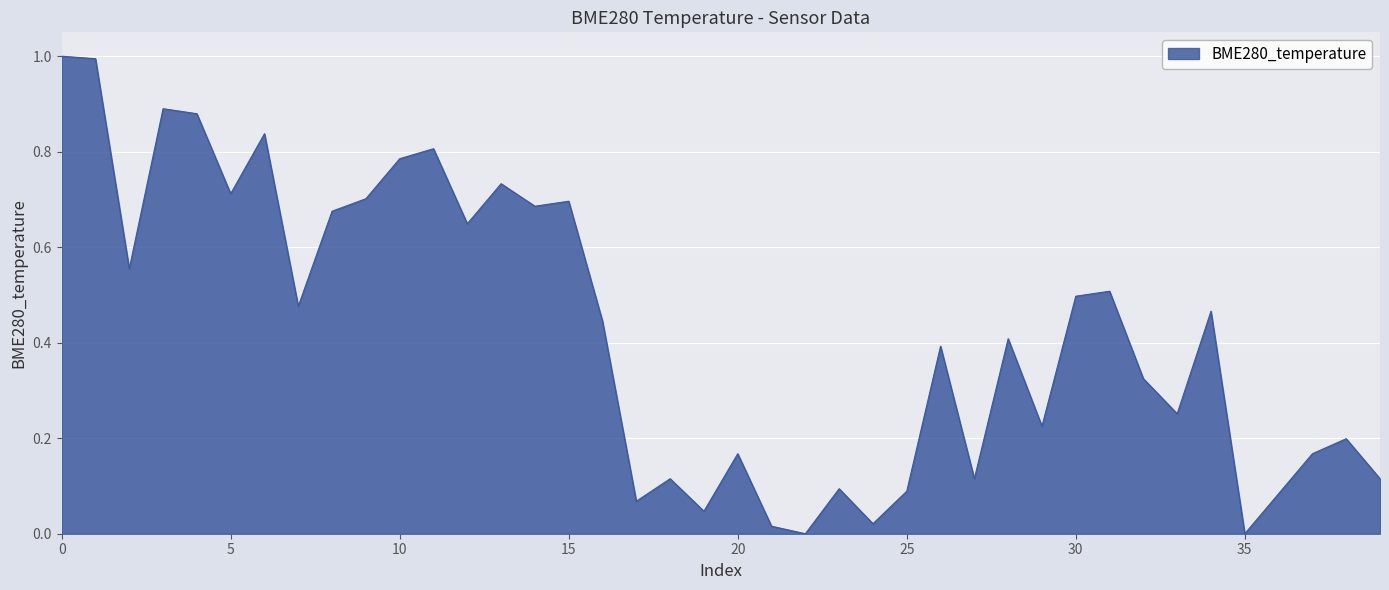

What is the maximum value shown in the chart?

1.0